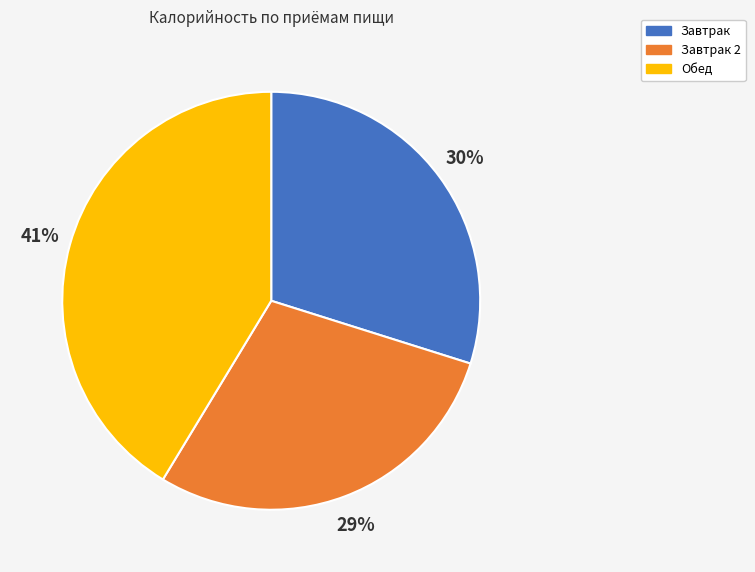

Rank the categories by value from highest to lowest.

Обед, Завтрак, Завтрак 2